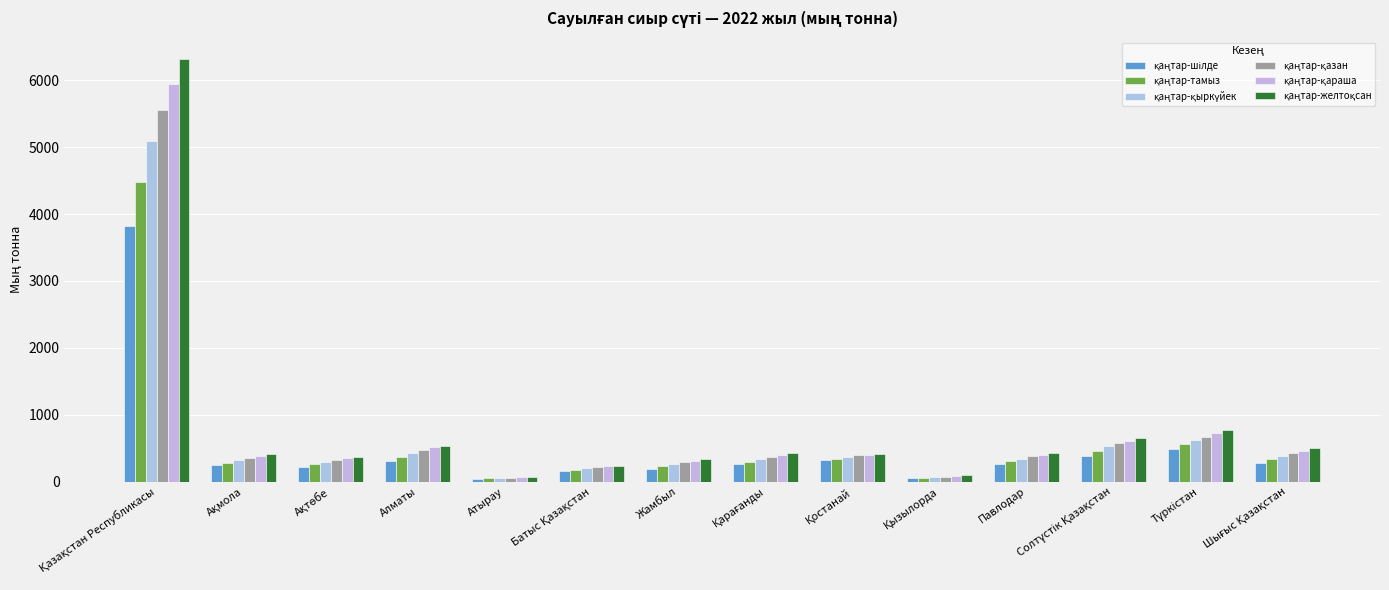

At which label is қаңтар-қараша closest to 3002?

Түркістан